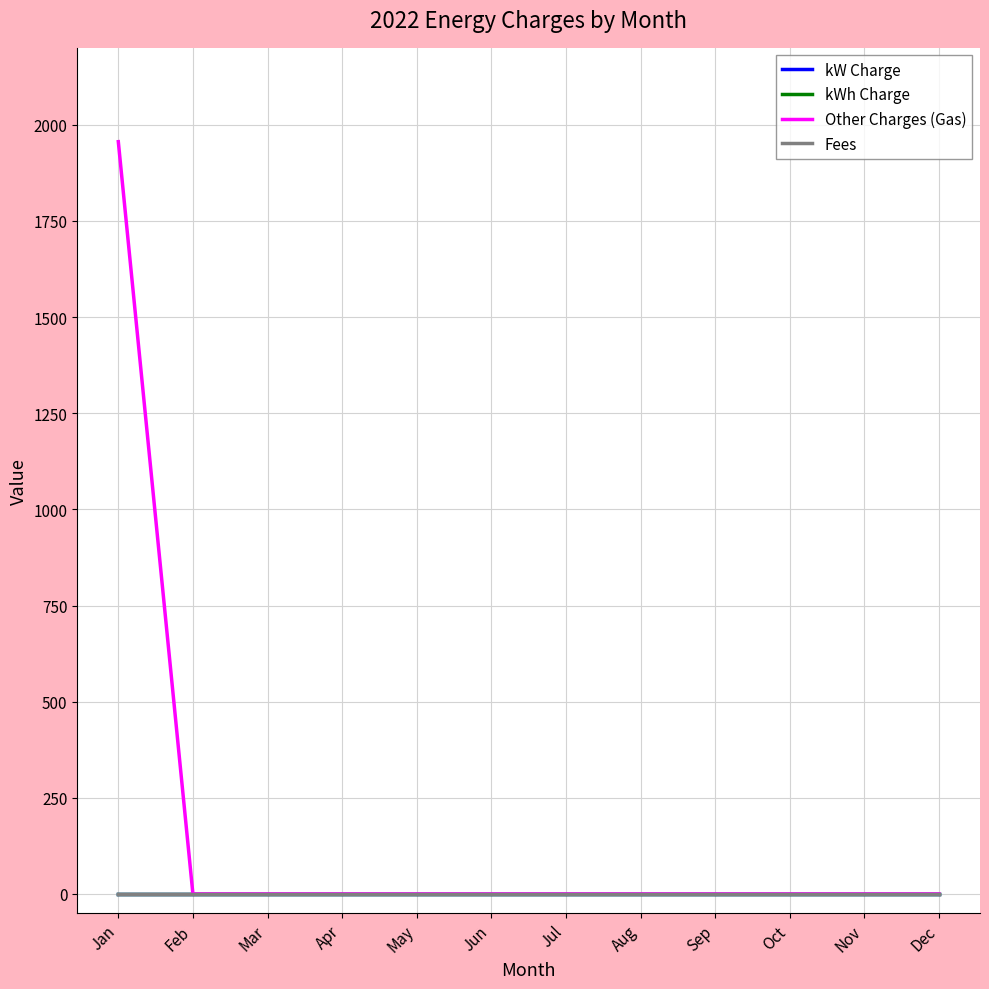

At which label does Fees reach its peak?

Jan